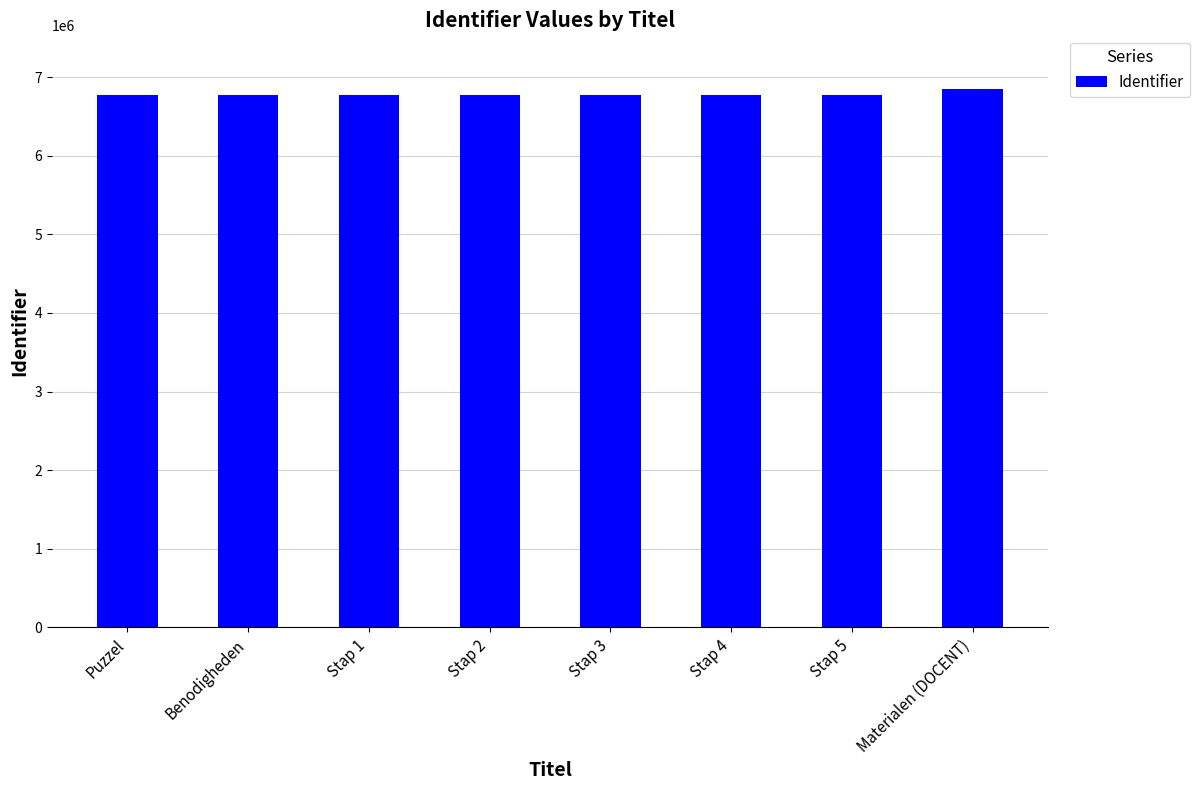

Are the bars grouped side by side (vs. stacked)?

No